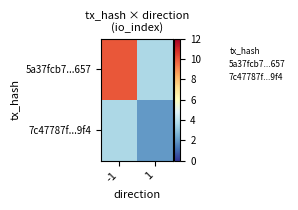

What is the maximum value for 5a37fcb7...657?

10.0